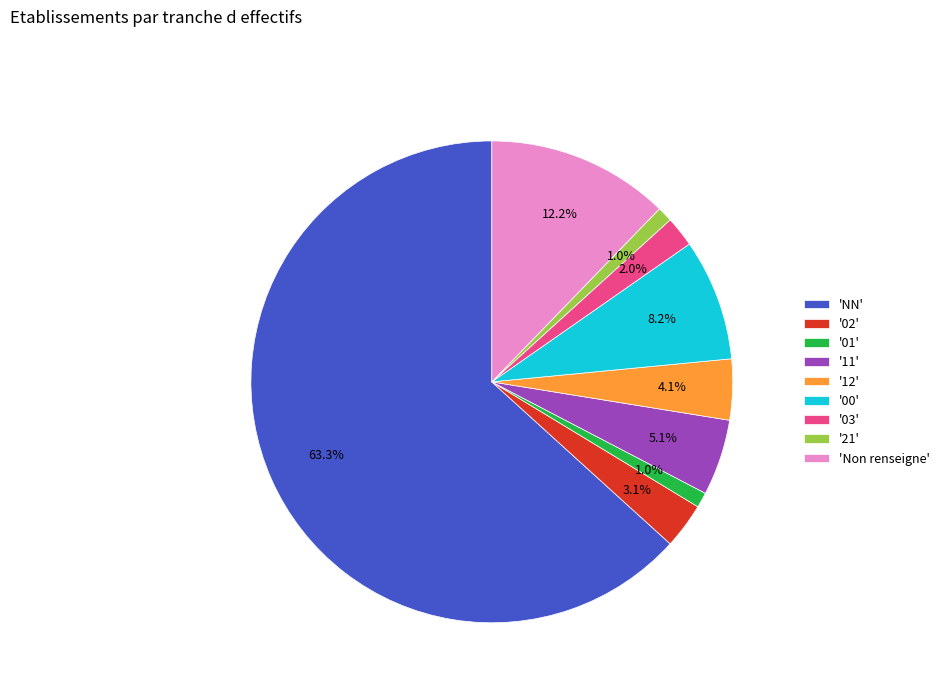

To the nearest percent, what is the difference between the largest and smallest slice percentages?

62%